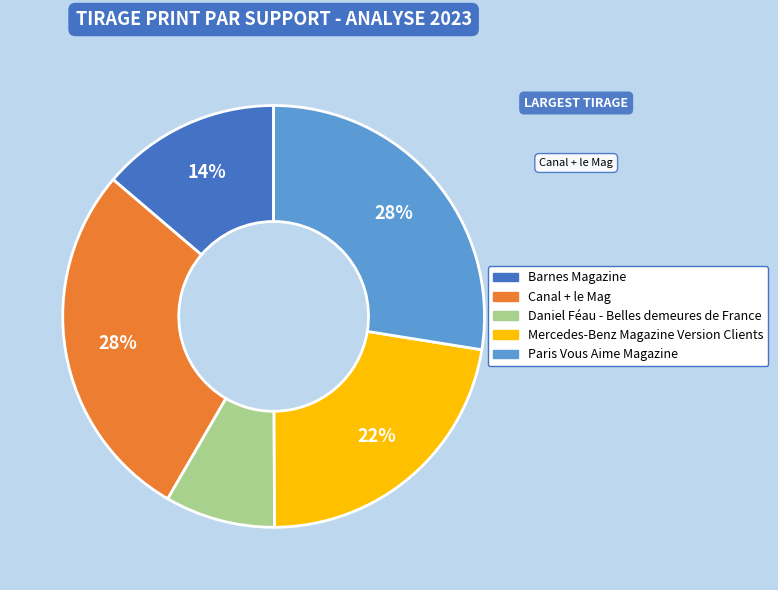

Which has a higher value, Mercedes-Benz Magazine Version Clients or Daniel Féau - Belles demeures de France?

Mercedes-Benz Magazine Version Clients